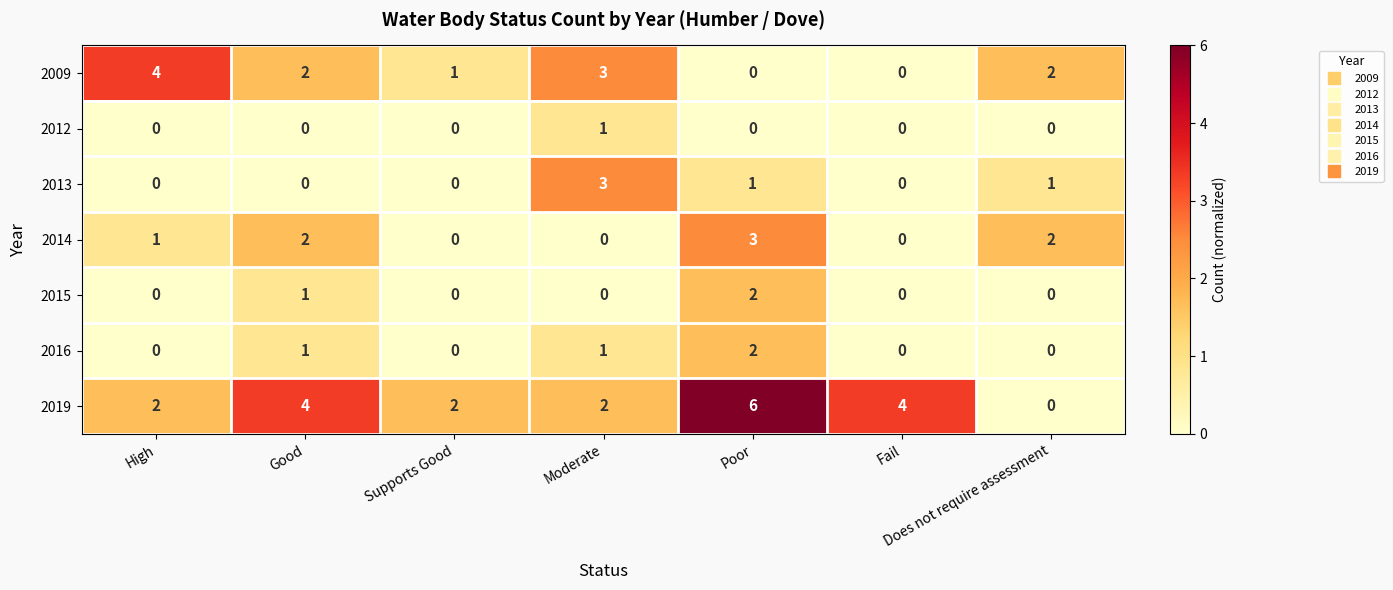

Which series has the widest spread of values?

2019